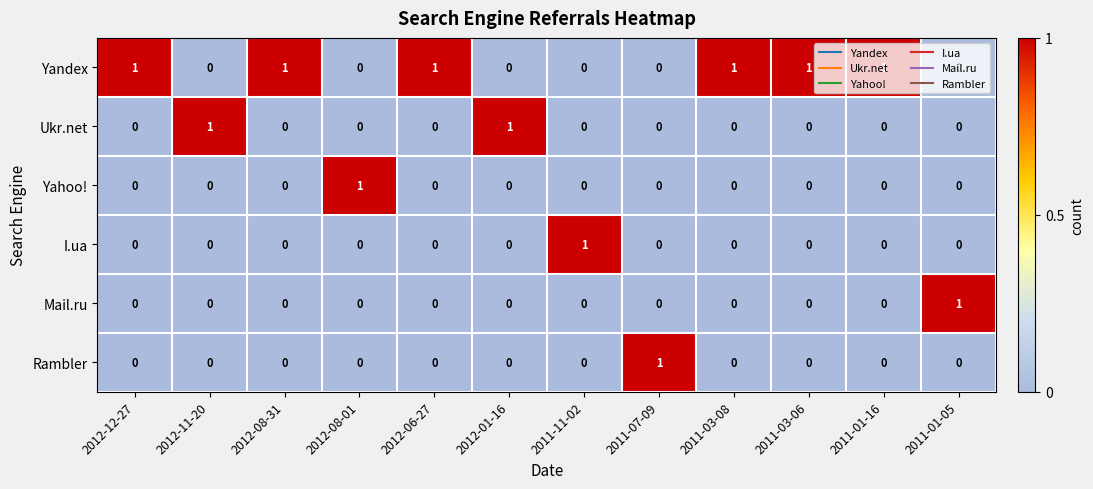

At how many categories does at least one series exceed 0?

12